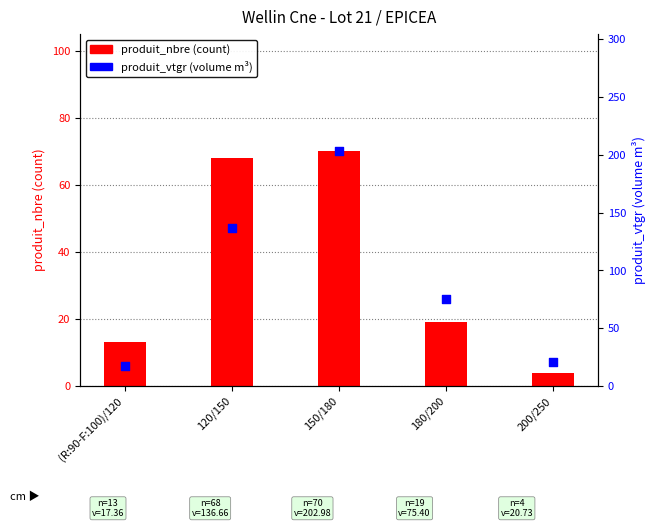

Which series contains the lowest Y value?

produit_nbre